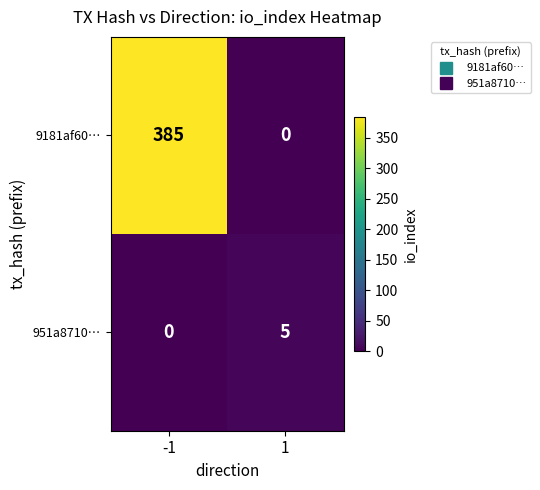

Which series changed the most between -1 and 1?

9181af60…